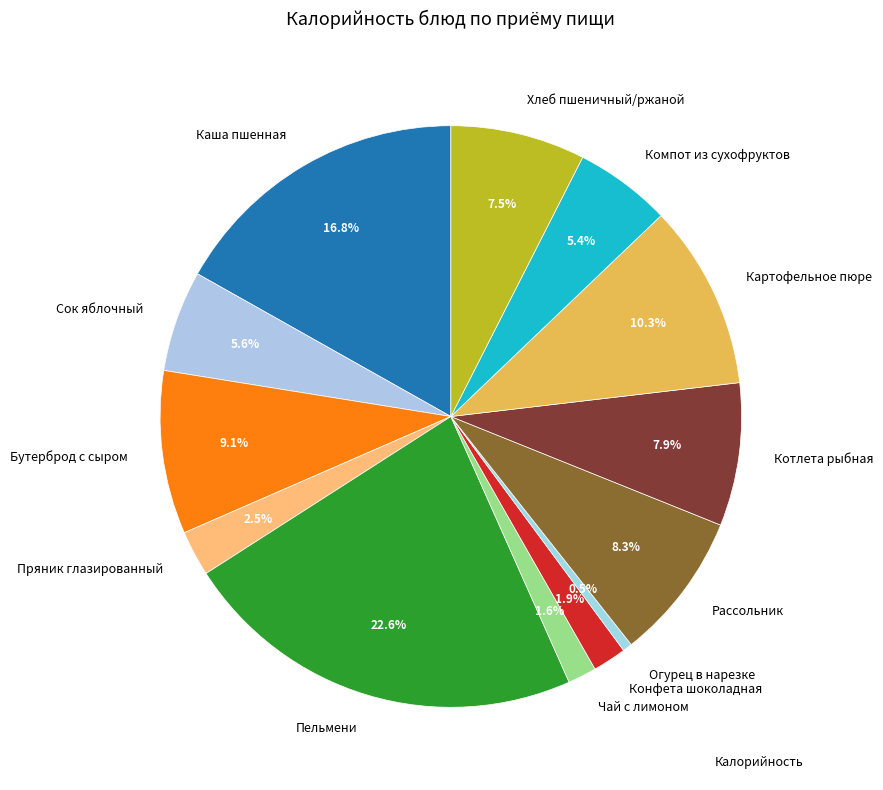

How many segments does this pie chart have?

13